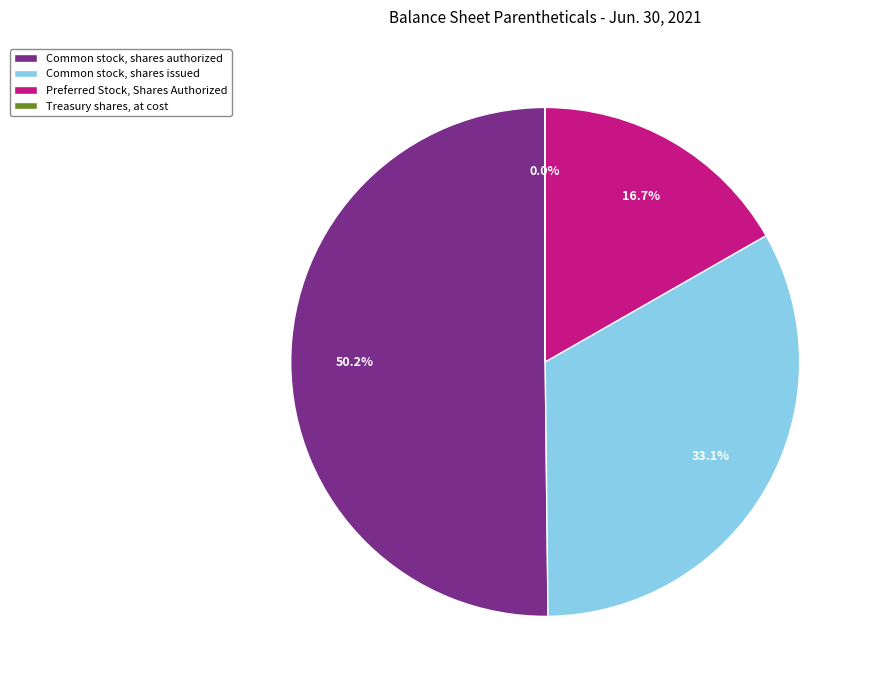

To the nearest percent, what portion does Preferred Stock, Shares Authorized represent?

17%